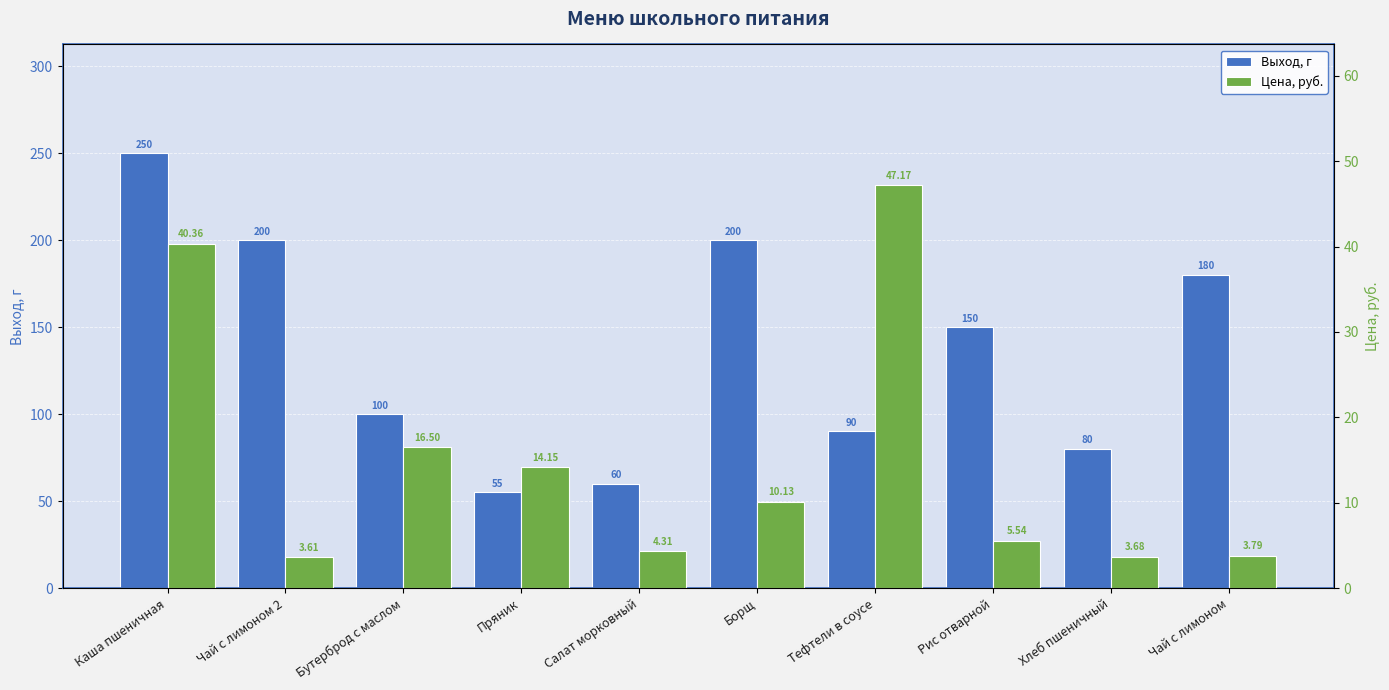

How many bars are there in each group?

2